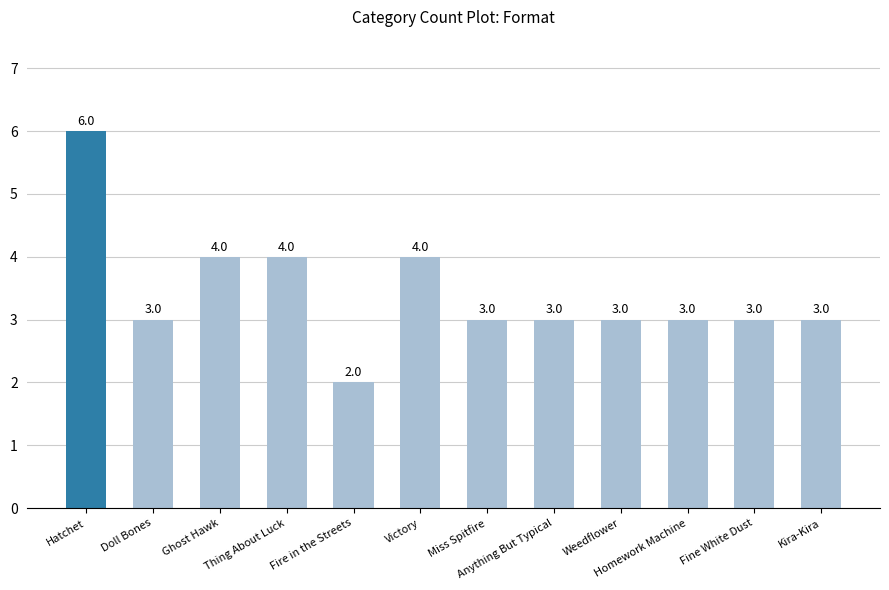

What is the difference between the maximum and minimum values?

4